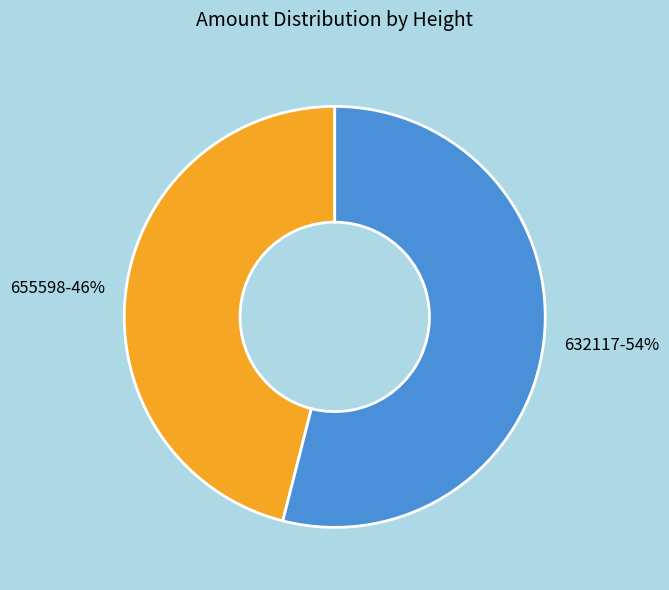

Is there any slice that represents more than half of the pie?

Yes